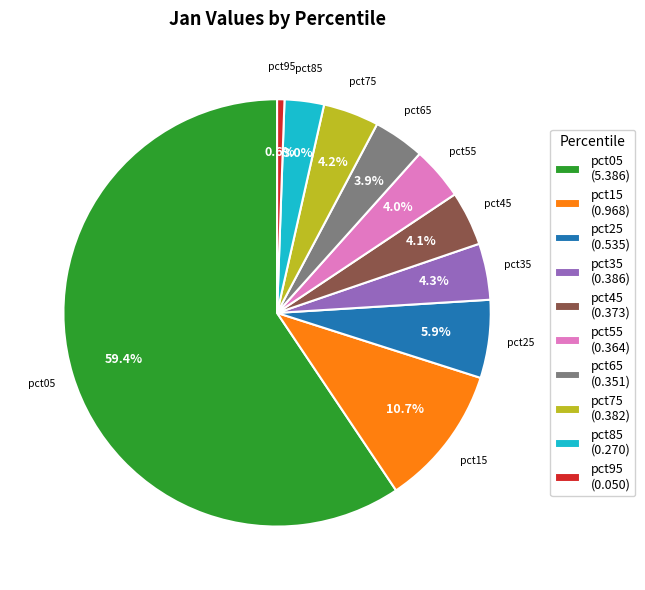

The pct75 slice represents 4% of the pie. True or false?

True